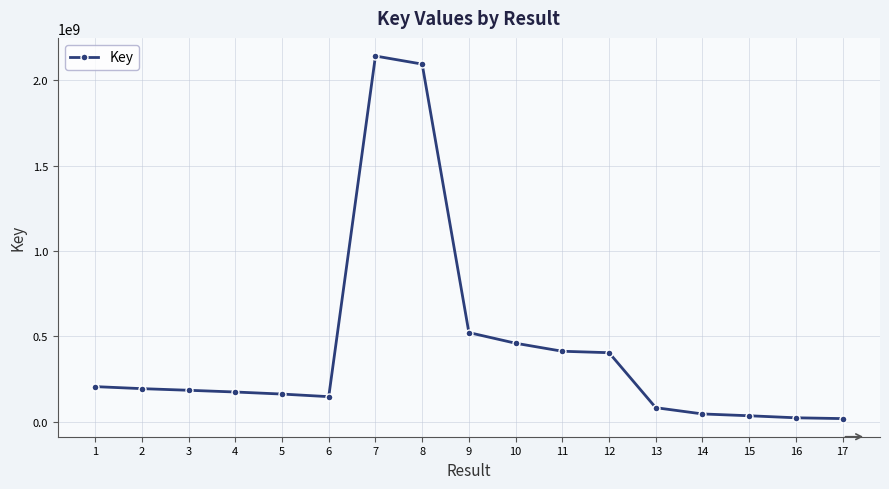

What is the ratio of the value at 7 to the value at 2?

11.1